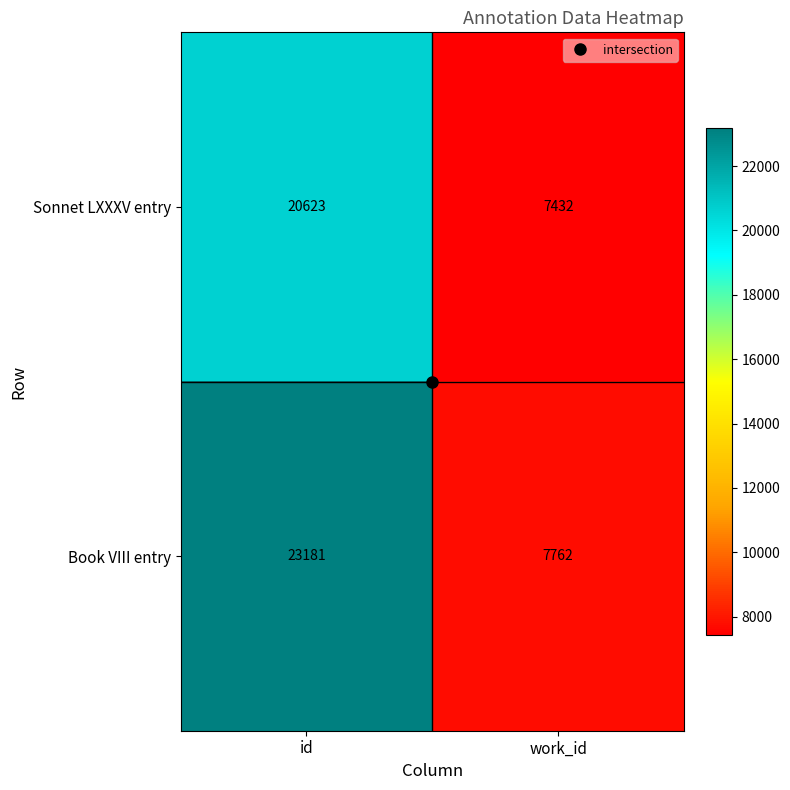

What is the sum of the Sonnet LXXXV entry values at work_id and id?

28055